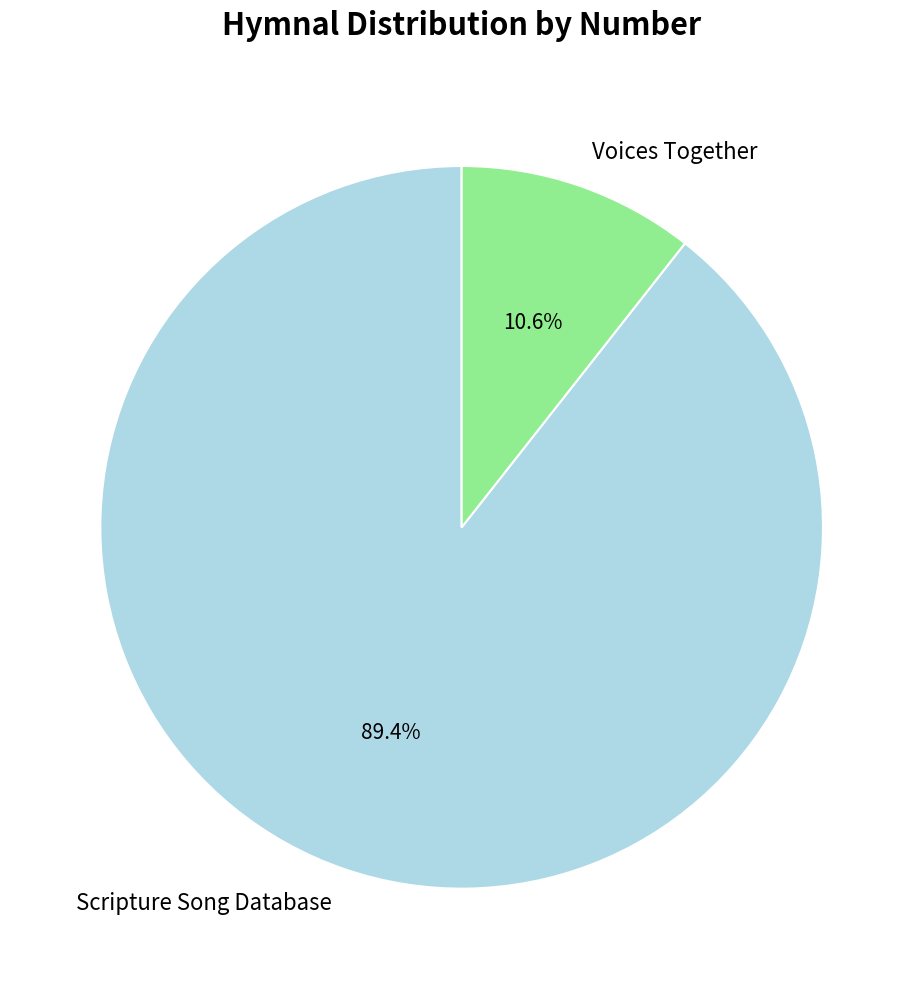

Rank the categories by value from highest to lowest.

Scripture Song Database, Voices Together